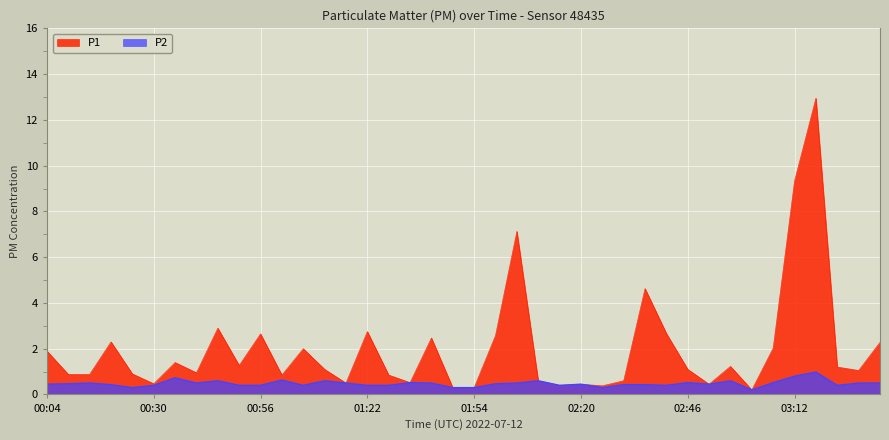

What is the average value of the P2 series?

0.5